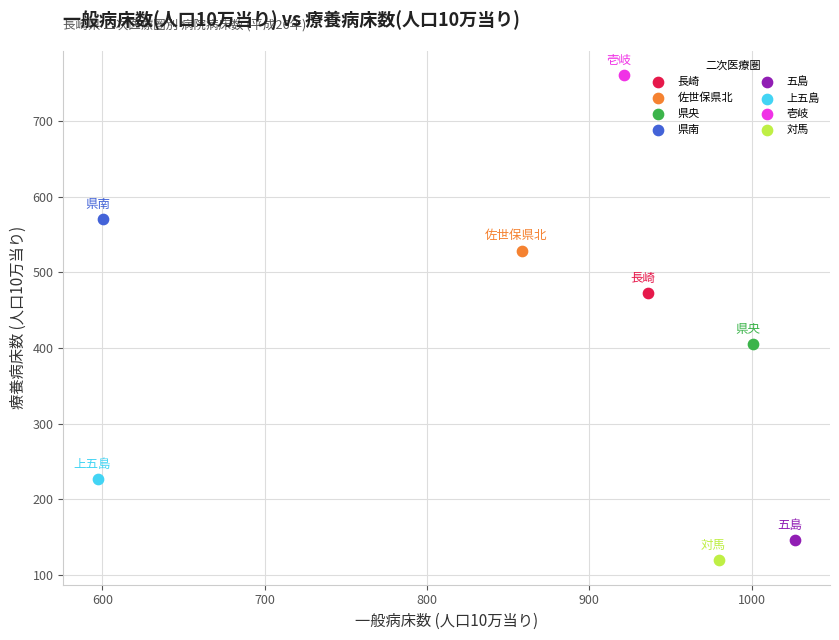

Which series reaches the minimum Y coordinate?

対馬